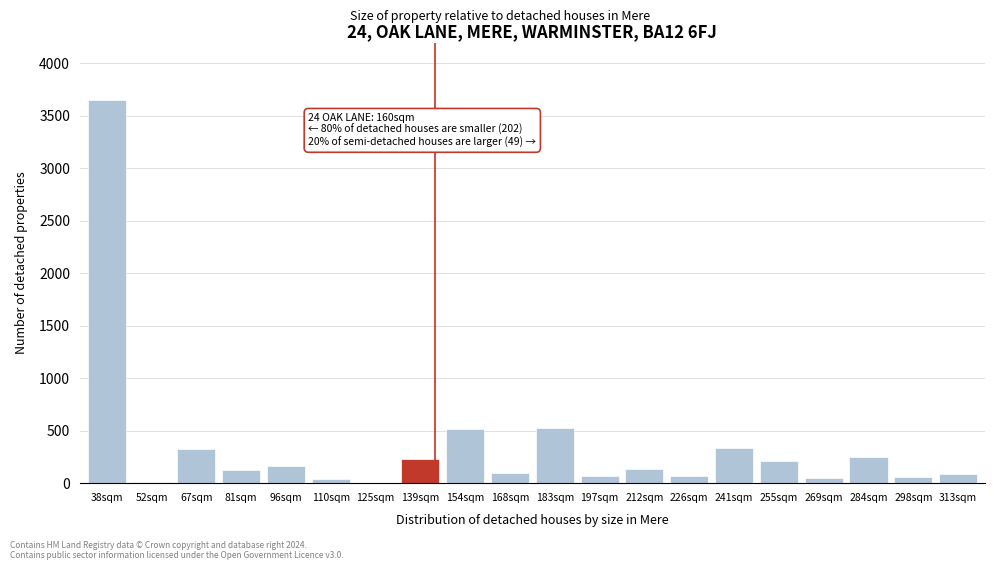

The chart shows a value of 59 at 298sqm. True or false?

True